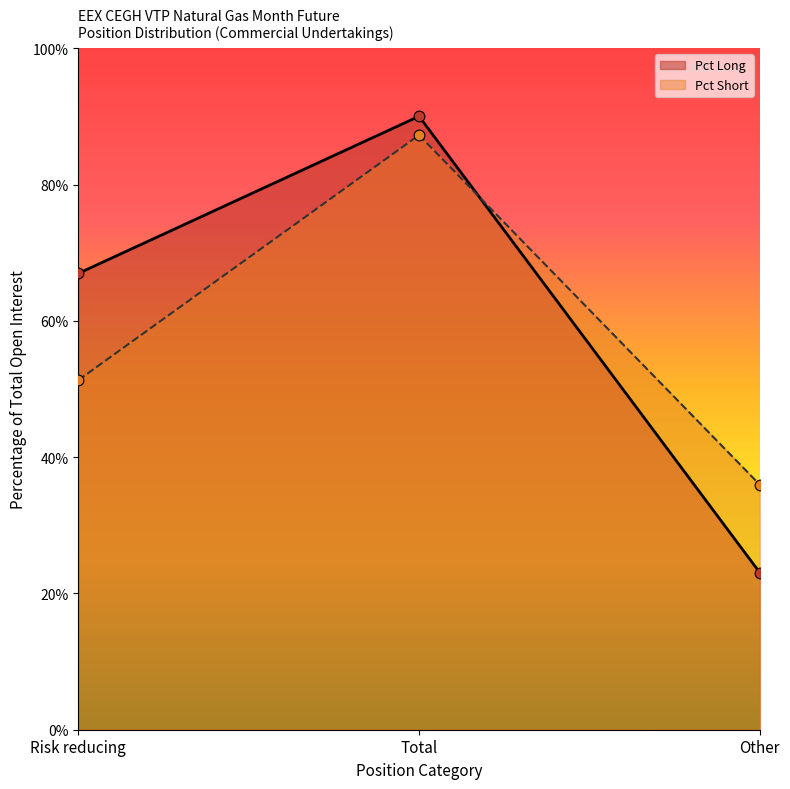

What are all the series names shown in the legend?

Pct Long, Pct Short